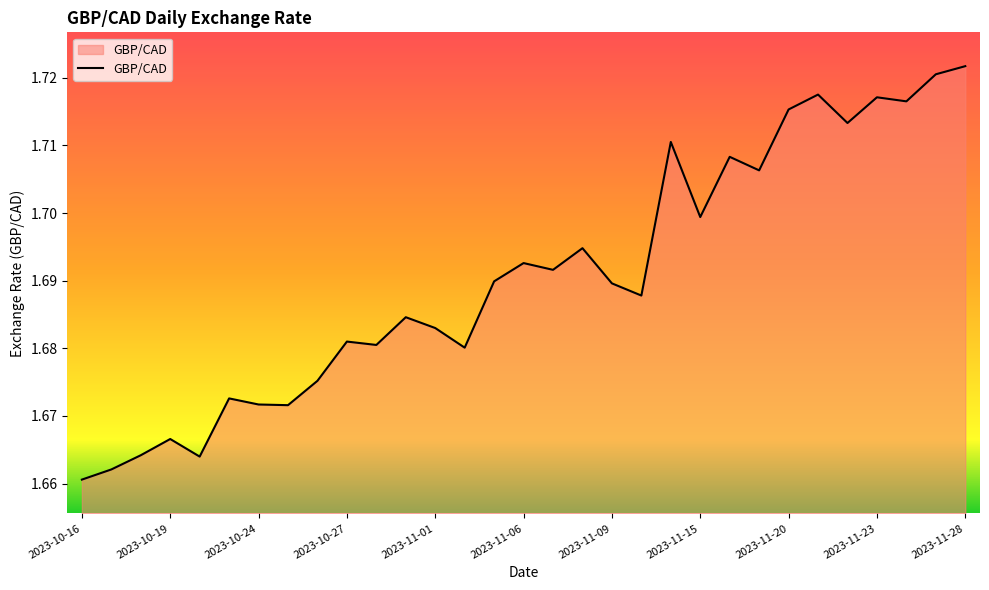

Which category has the lowest value across all series?

2023-10-16